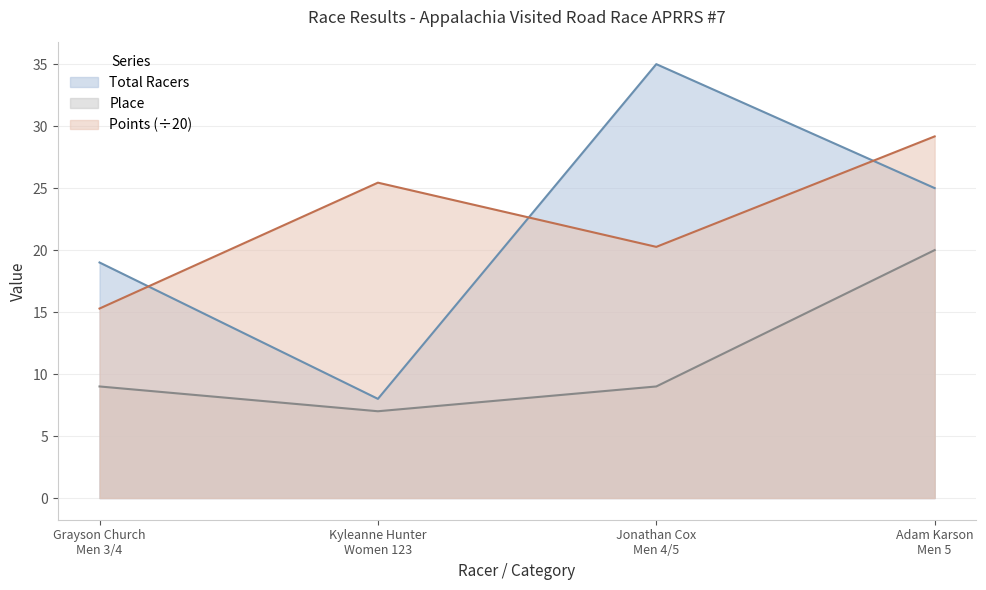

Which series changed the most between Grayson Church
Men 3/4 and Jonathan Cox
Men 4/5?

Total Racers